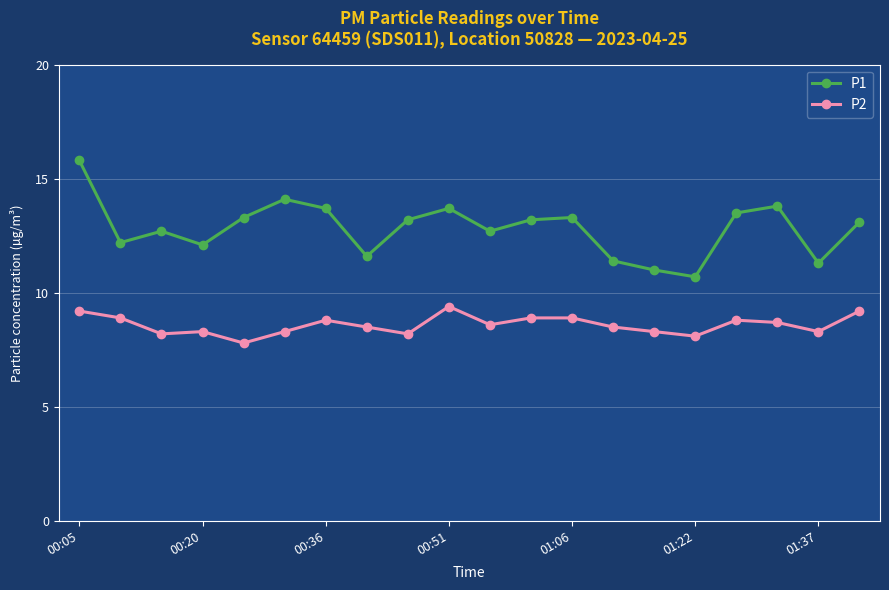

Which series has the largest range (max minus min)?

P1